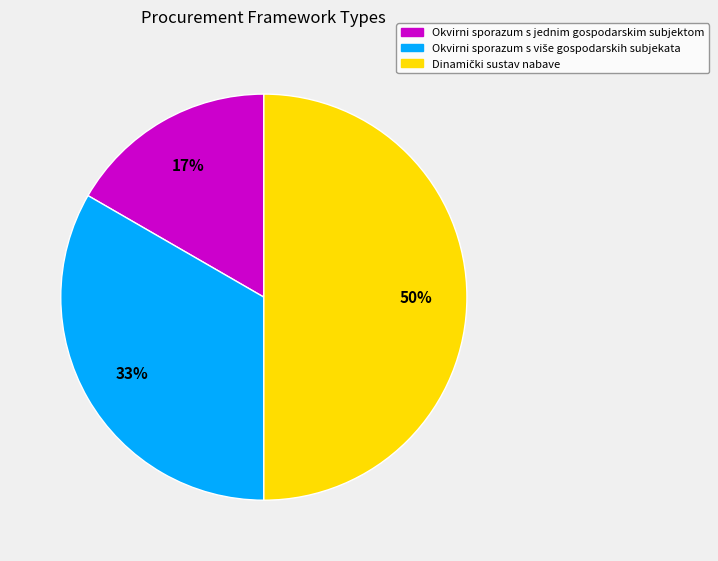

To the nearest percent, what is the difference between the largest and smallest slice percentages?

33%